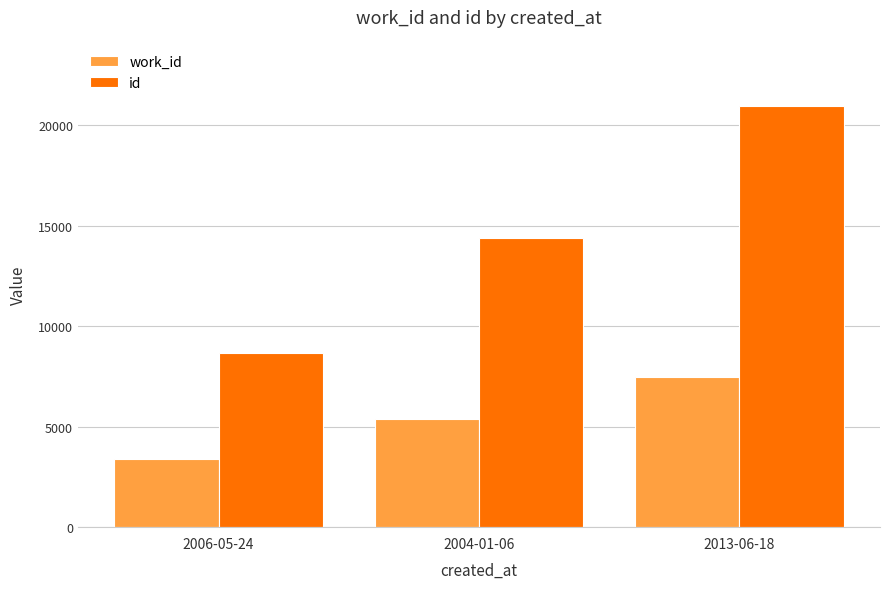

Between 2006-05-24 and 2013-06-18, which series saw the biggest shift?

id